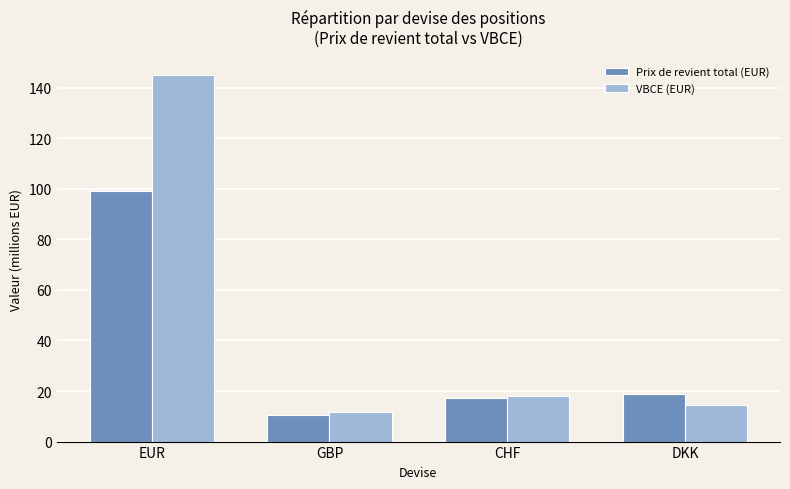

How many values in the VBCE (EUR) series exceed 17?

2